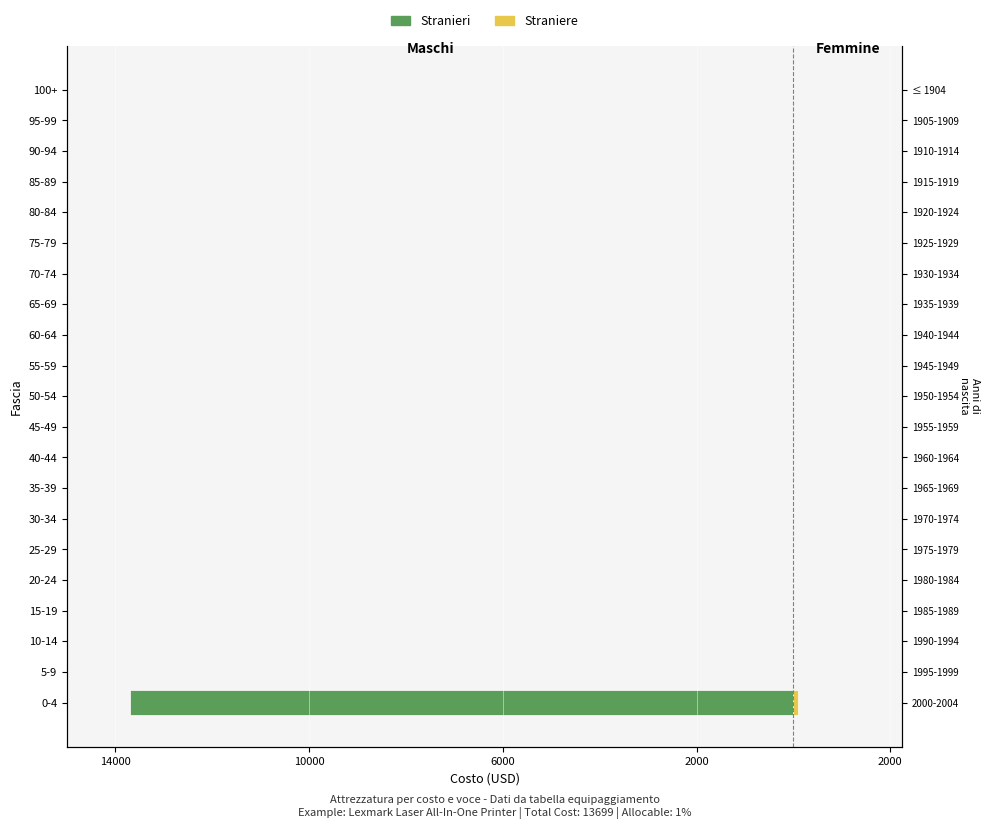

How many negative values does the Stranieri series have?

1